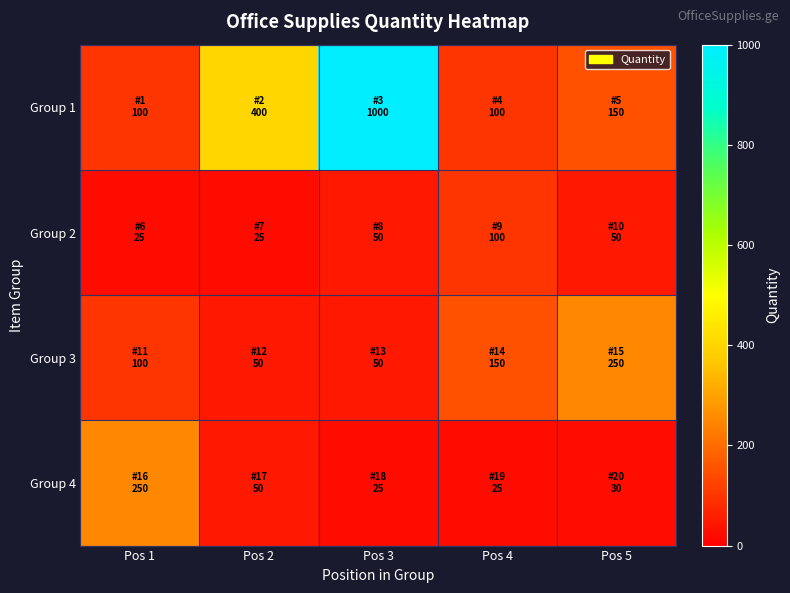

What is the total value across all series at Pos 1?

475